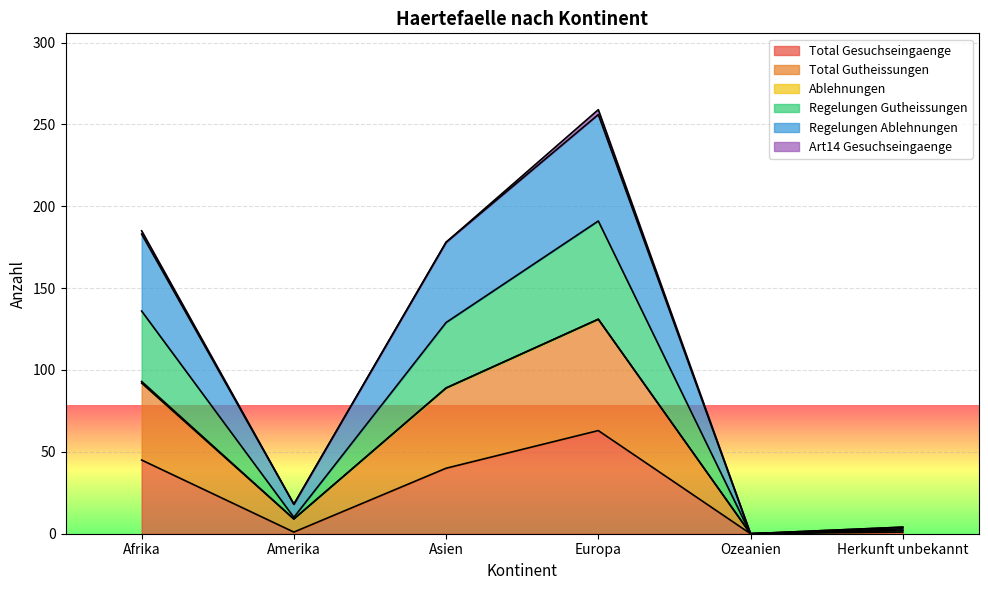

Which series has the largest total across all categories?

Regelungen Ablehnungen